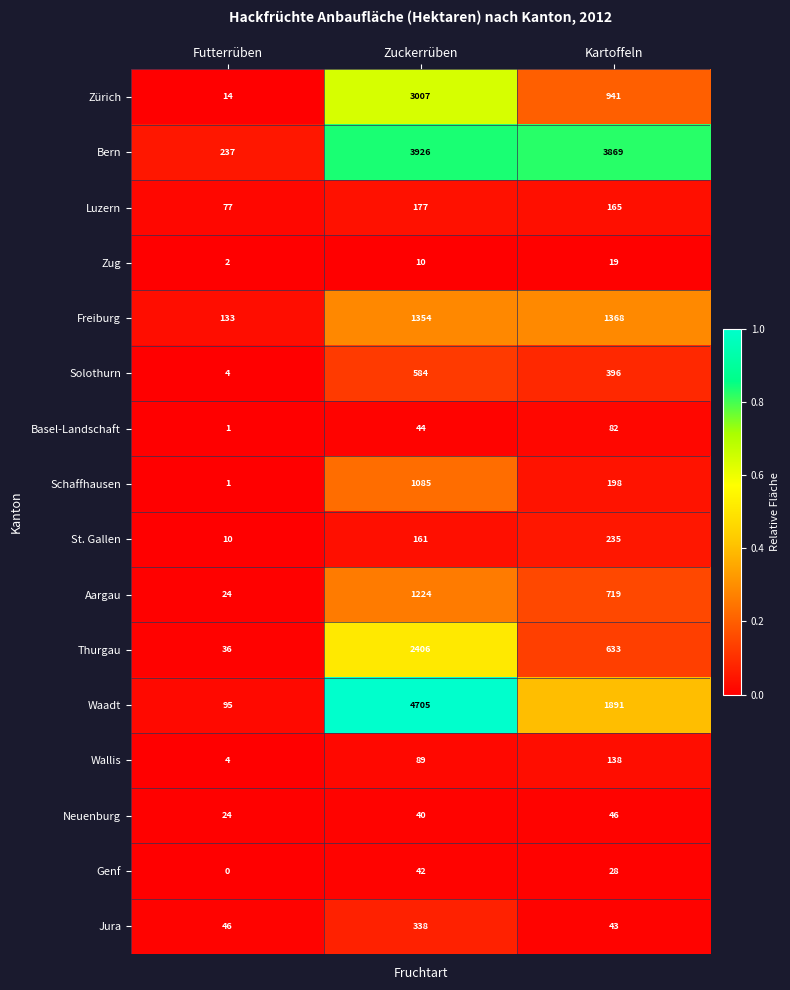

Which series has the largest total across all categories?

Bern